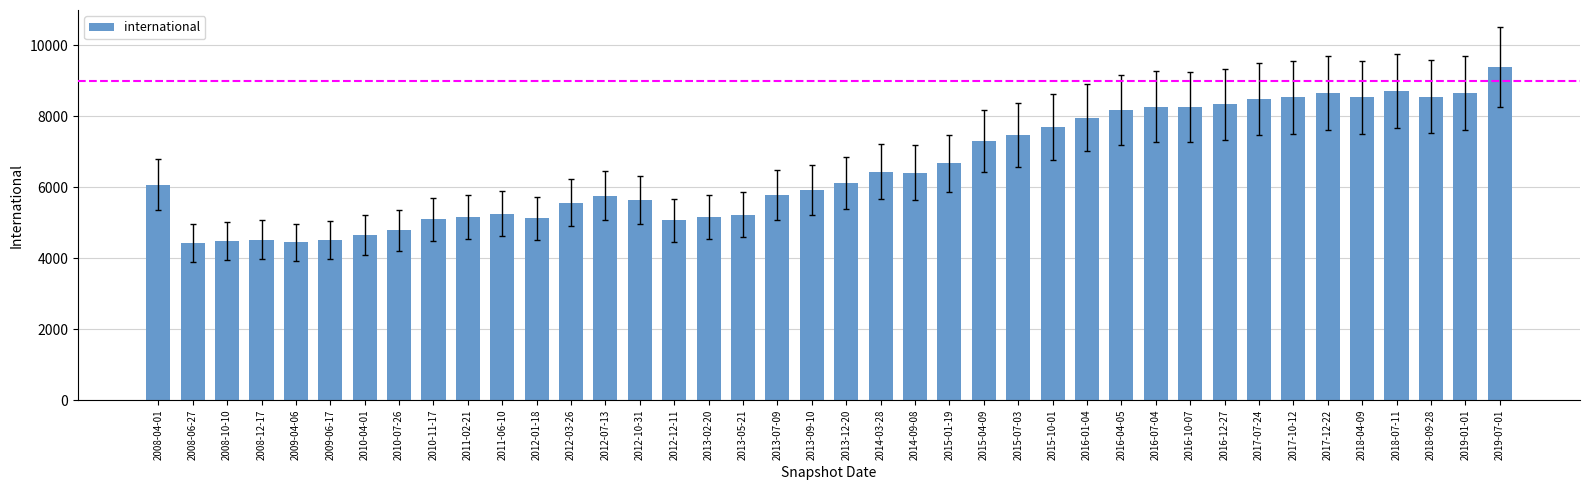

How many bars are there in total?

40